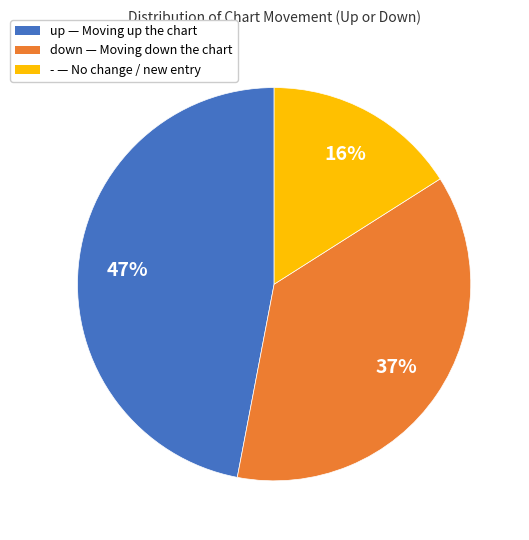

Does down represent more than half of the total?

No